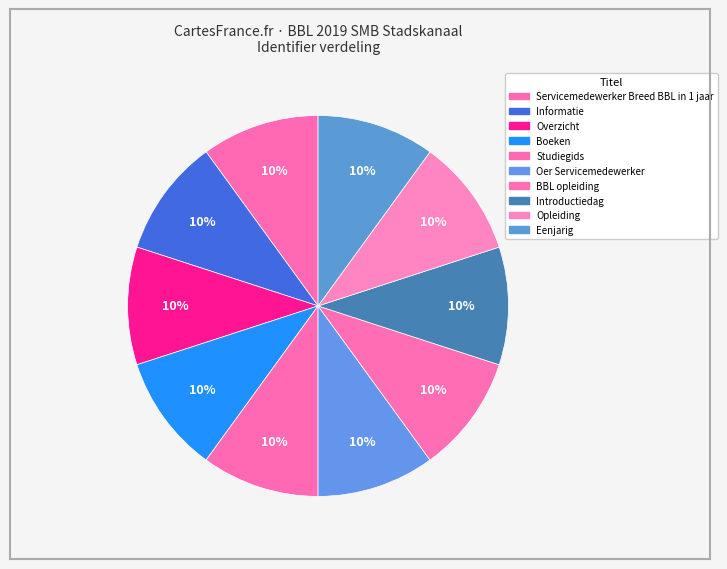

To the nearest percent, what portion does Introductiedag represent?

10%